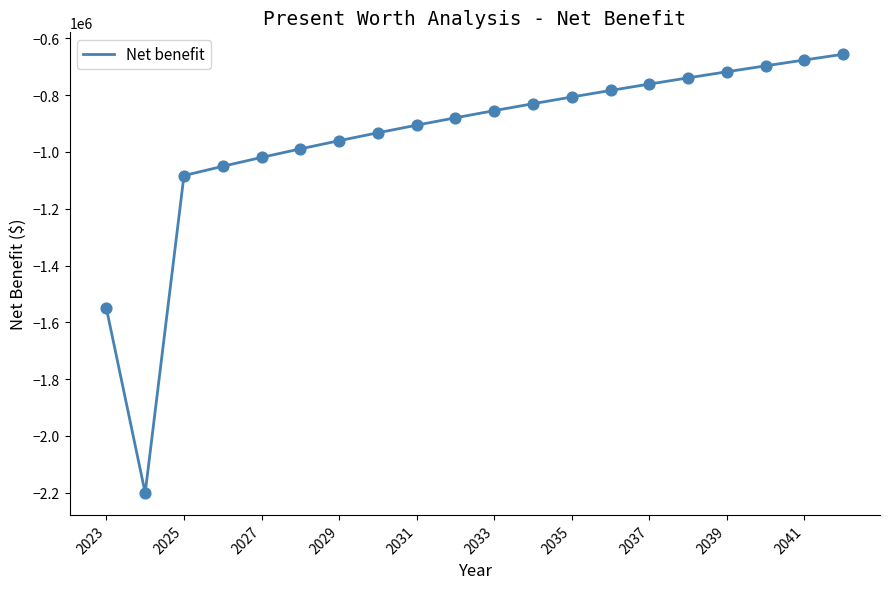

What is the minimum value shown in the chart?

-2200784.2